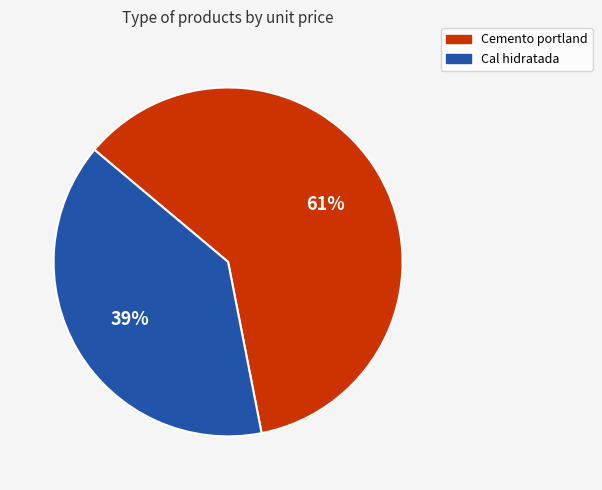

True or false: Cemento portland accounts for 61% of the total.

True